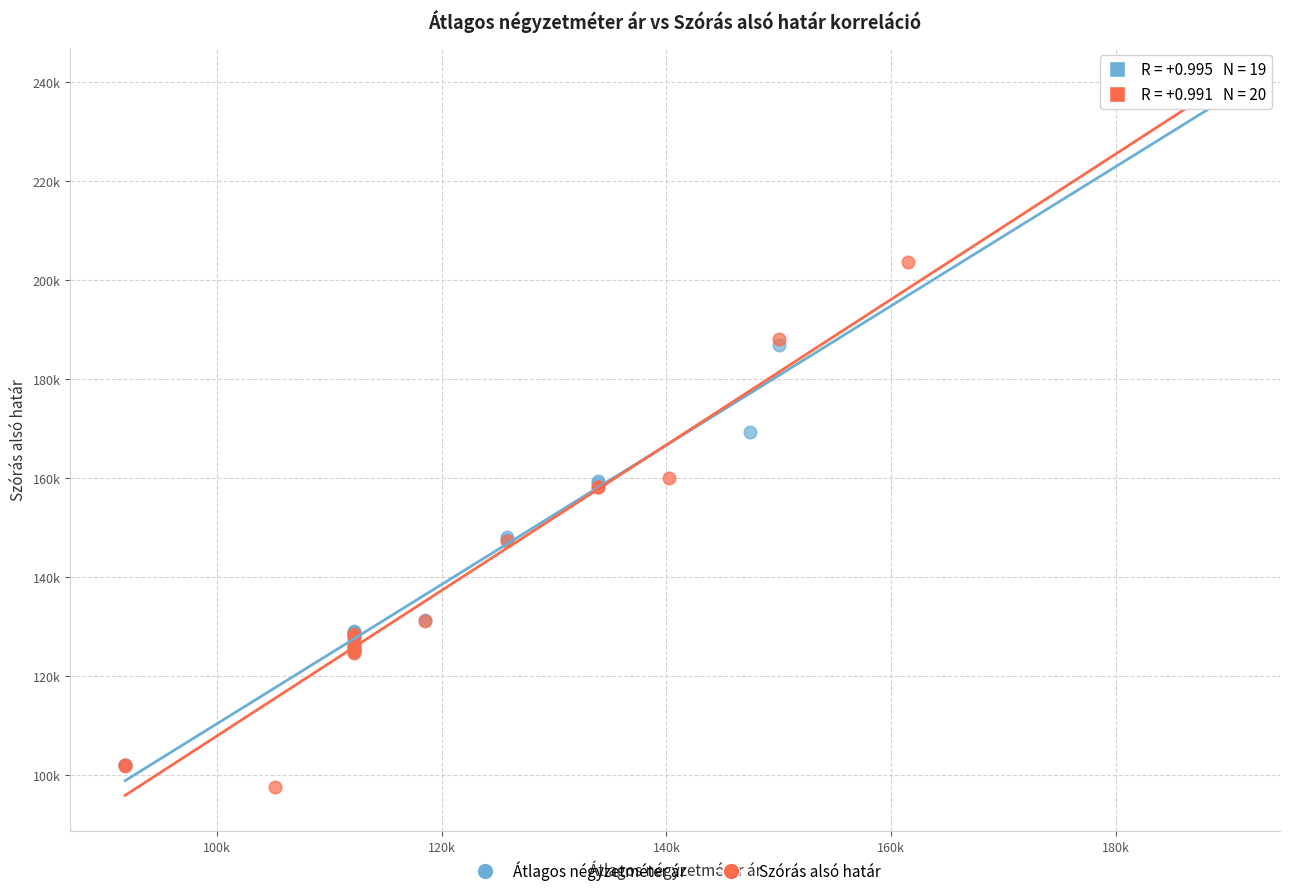

Which series reaches the minimum Y coordinate?

Szórás alsó határ